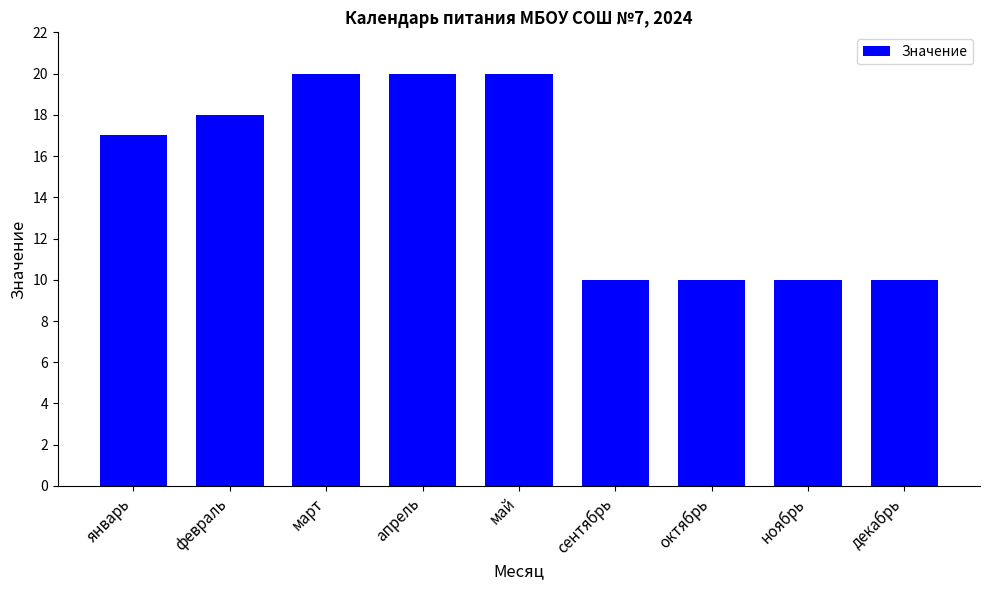

Is it true that the value at октябрь is 10?

True